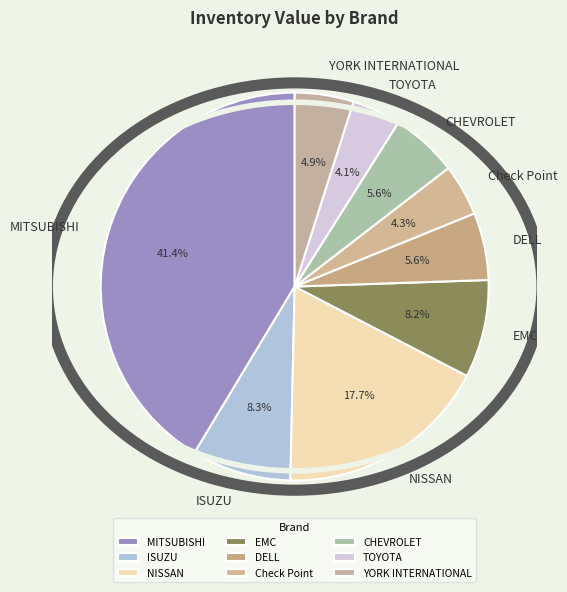

To the nearest percent, what portion does YORK INTERNATIONAL represent?

5%